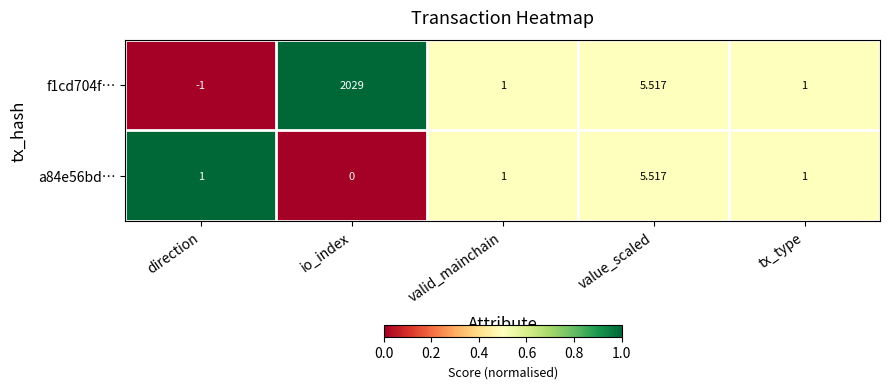

At which label does a84e56bd… reach its peak?

value_scaled